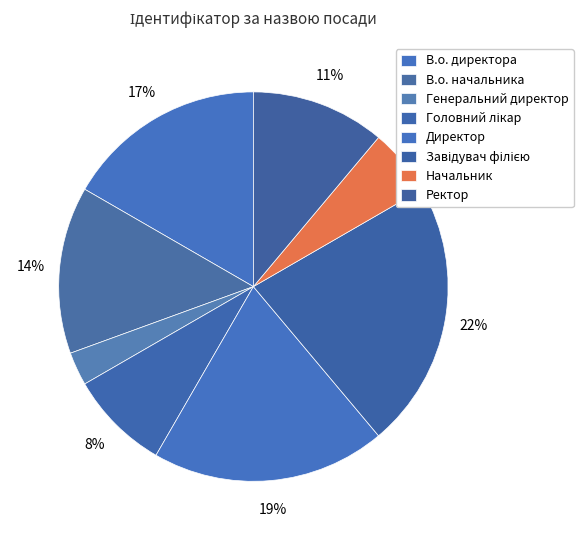

Which category has the smallest portion of the pie?

Генеральний директор